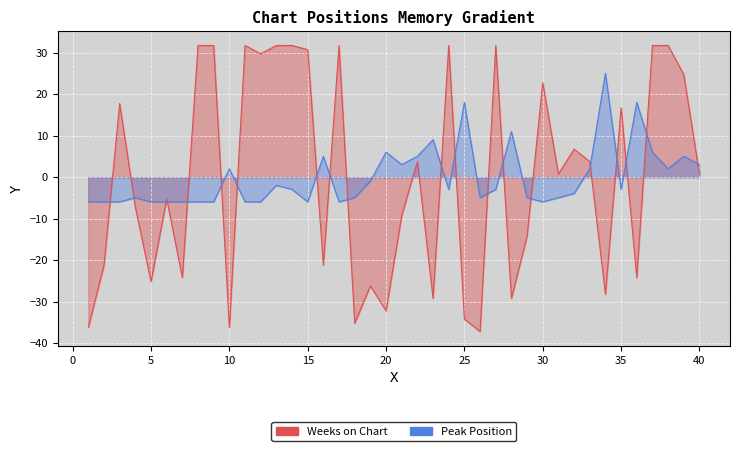

List the labels in order of Weeks on Chart value, smallest first.

26, 1, 10, 18, 25, 20, 23, 28, 34, 19, 5, 7, 36, 2, 16, 29, 21, 4, 6, 31, 40, 22, 33, 32, 35, 3, 30, 39, 12, 15, 8, 9, 11, 13, 14, 17, 24, 27, 37, 38